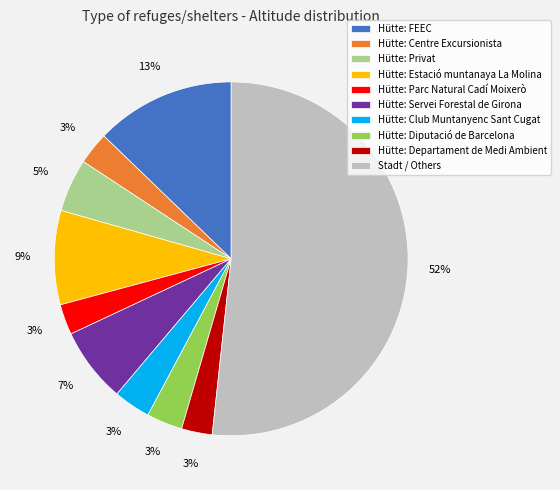

Is the sum of Hütte: Servei Forestal de Girona and Hütte: Estació muntanaya La Molina greater than half?

No